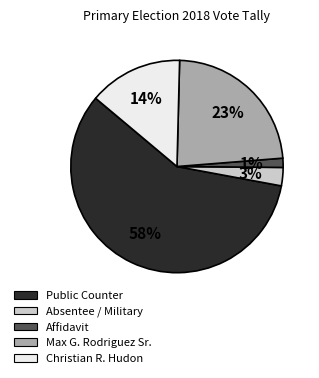

Rank the categories by value from highest to lowest.

Public Counter, Max G. Rodriguez Sr., Christian R. Hudon, Absentee / Military, Affidavit